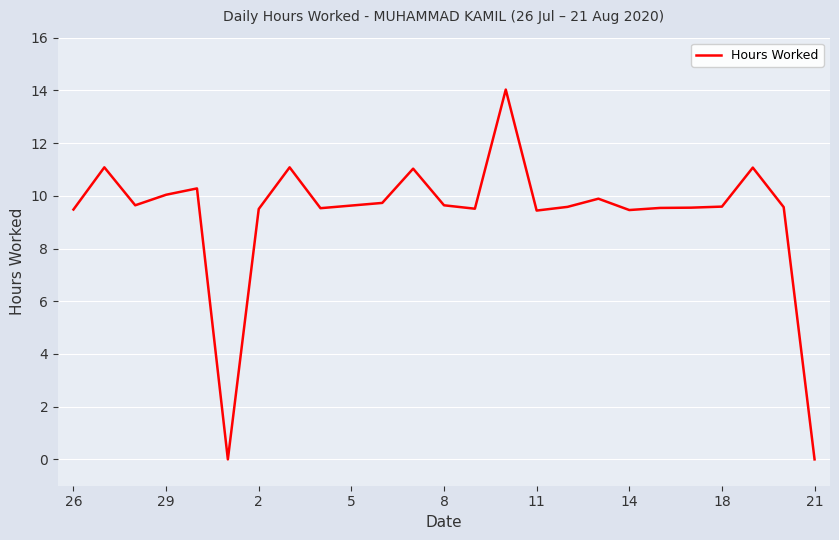

What is the difference between the maximum and minimum values?

14.0